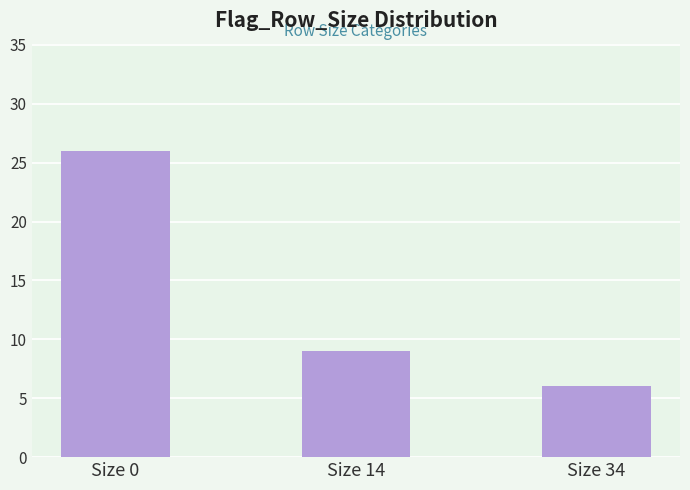

True or false: the data shows 26 at Size 0.

True